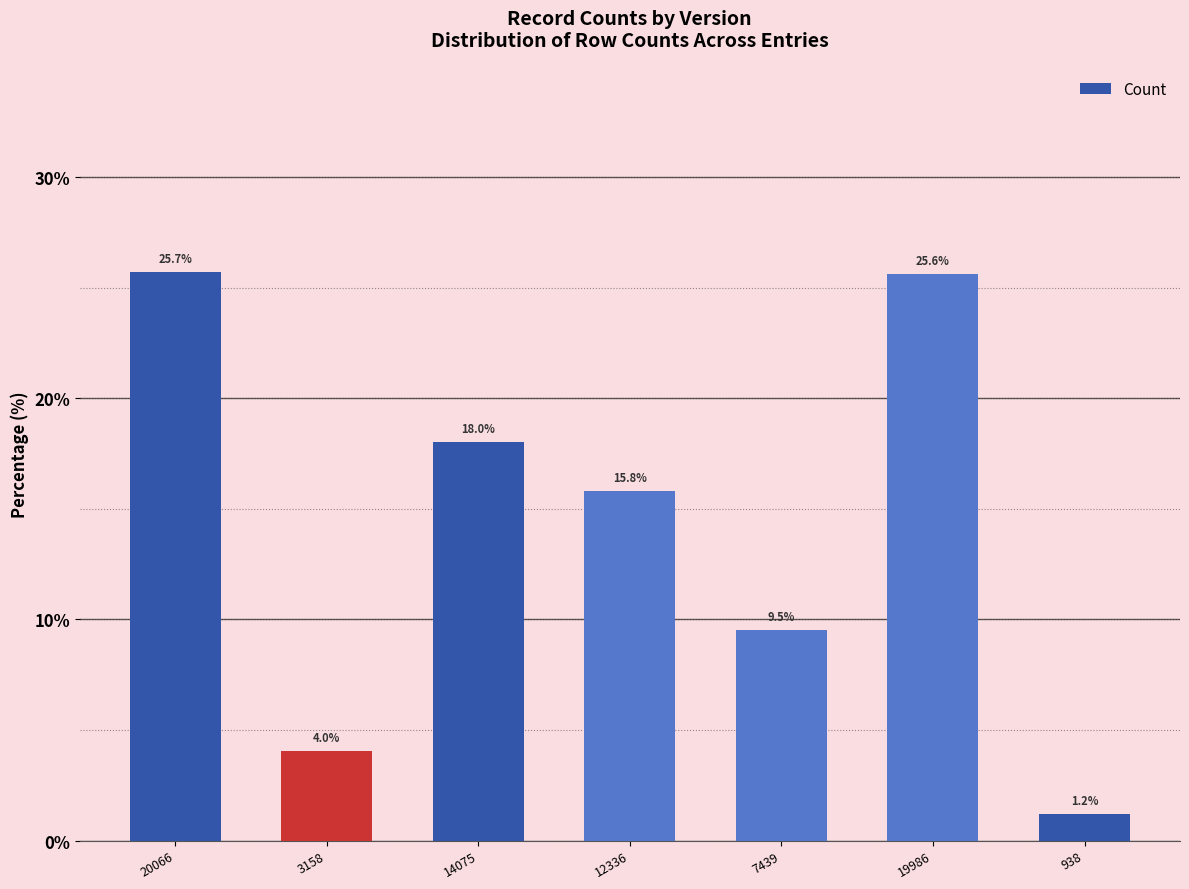

What position from the right is 20066?

7